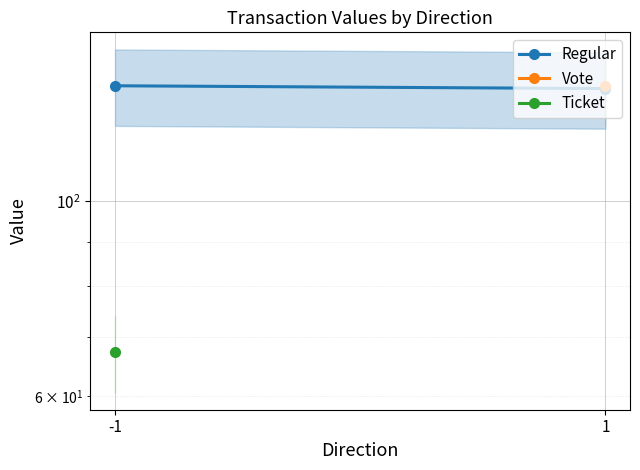

Between 1 and -1, which is larger?

-1